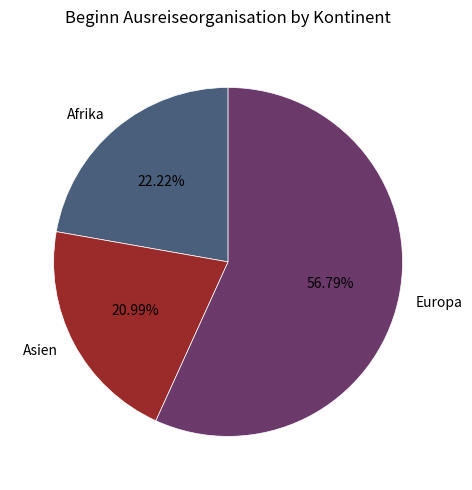

Between Europa and Asien, which is larger?

Europa